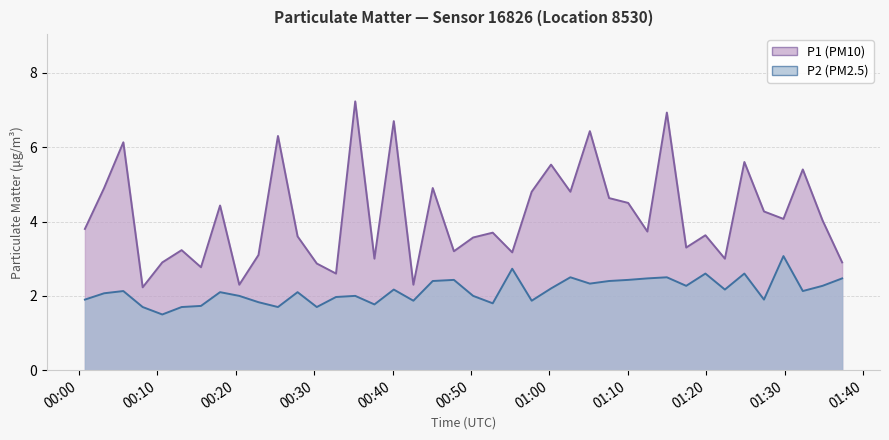

What is the maximum value shown in the chart?

7.2